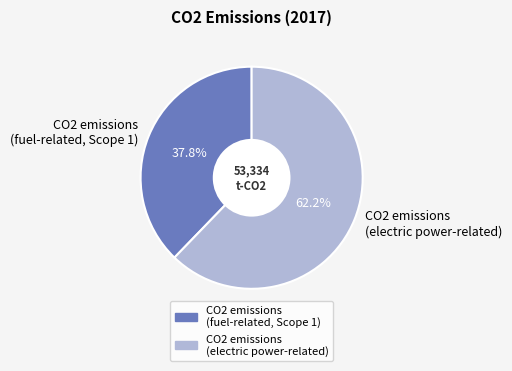

Is it true that CO2 emissions (fuel-related, Scope 1) is 50% of the pie?

False